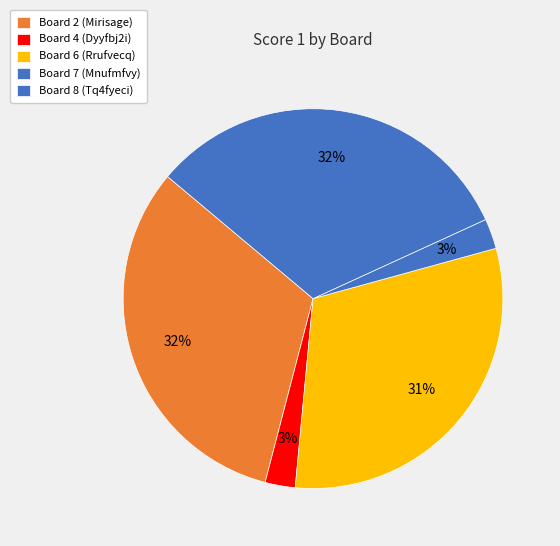

To the nearest percent, what is the average slice percentage?

20%